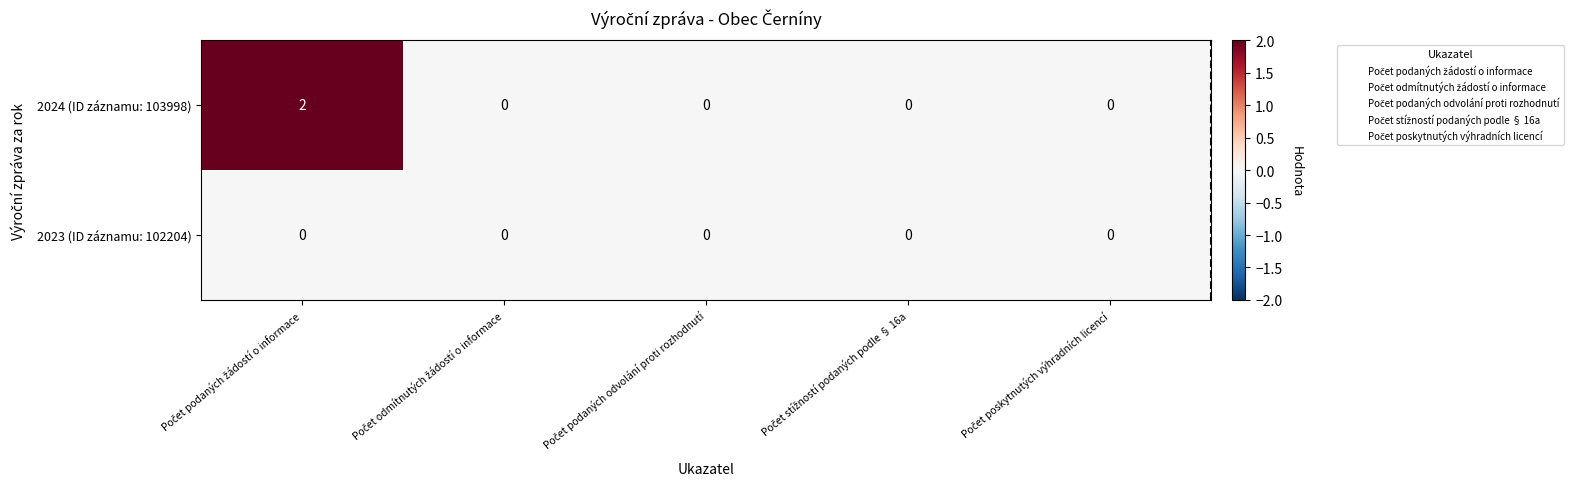

Which series has the largest total across all categories?

2024 (ID záznamu: 103998)